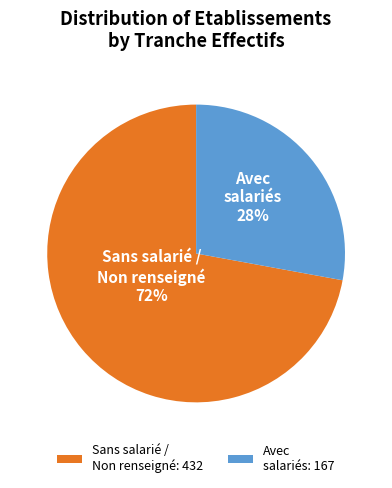

Which has a higher value, Avec salariés: 167 or Sans salarié / Non renseigné: 432?

Sans salarié / Non renseigné: 432